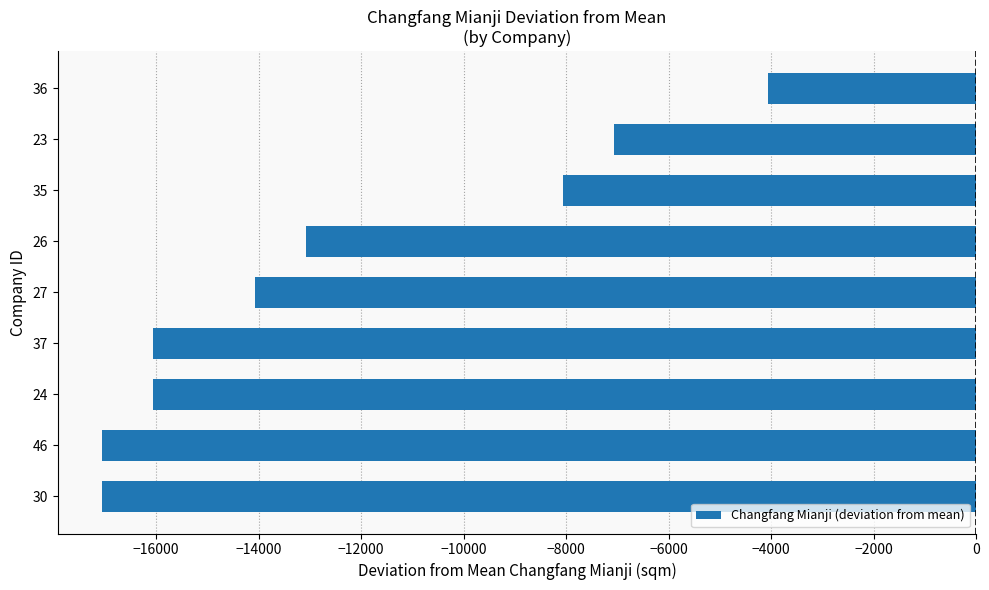

Which label corresponds to the largest value in the chart?

36